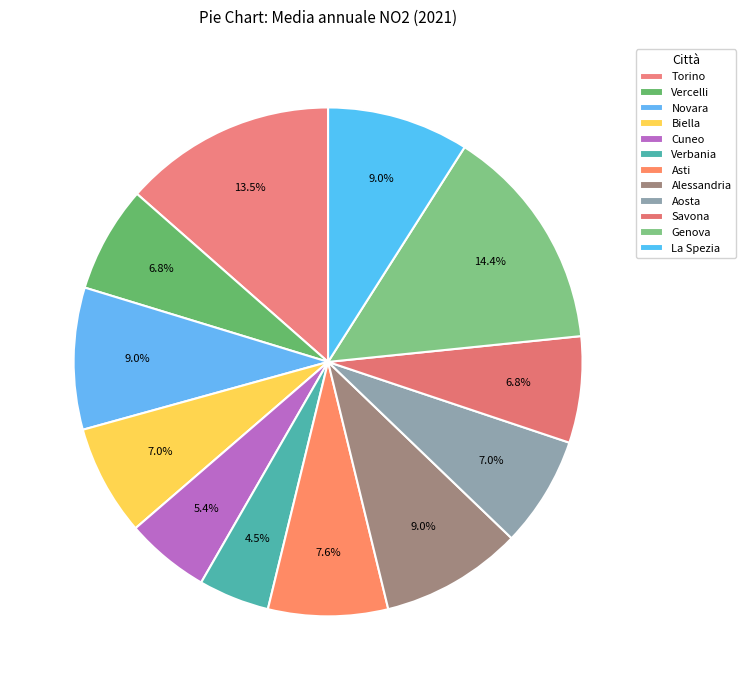

What is the change in value from Vercelli to Biella?

+1